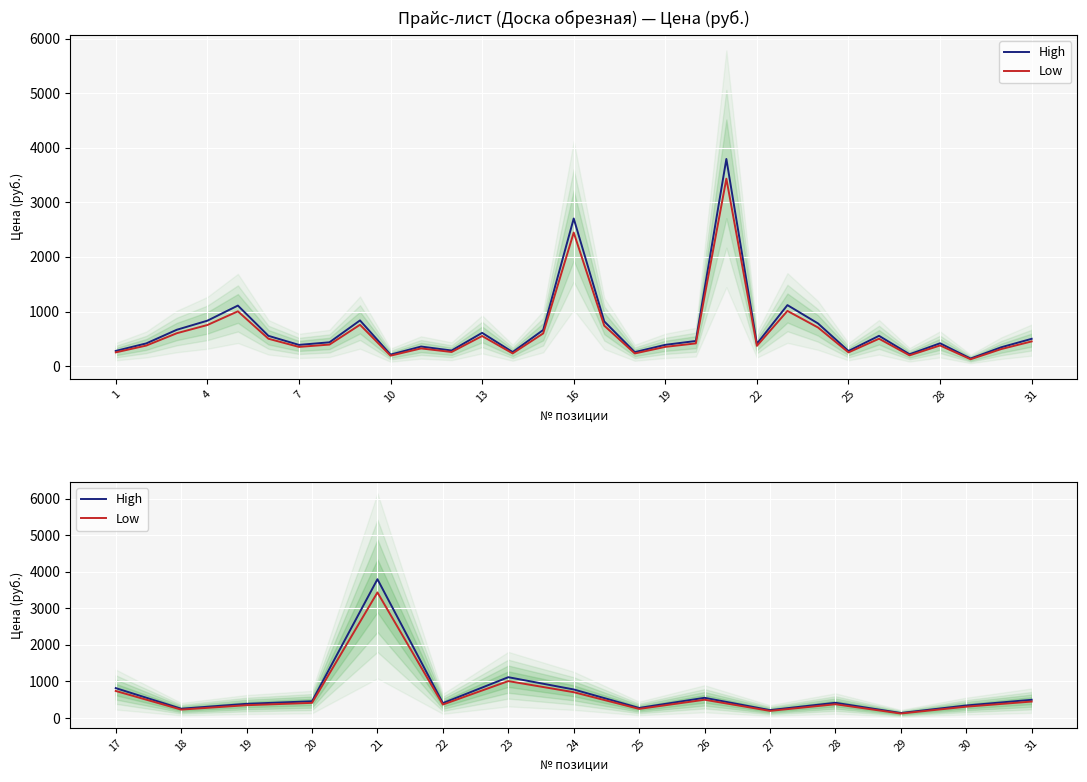

True or false: High has more than 1 points higher than both neighbors.

True